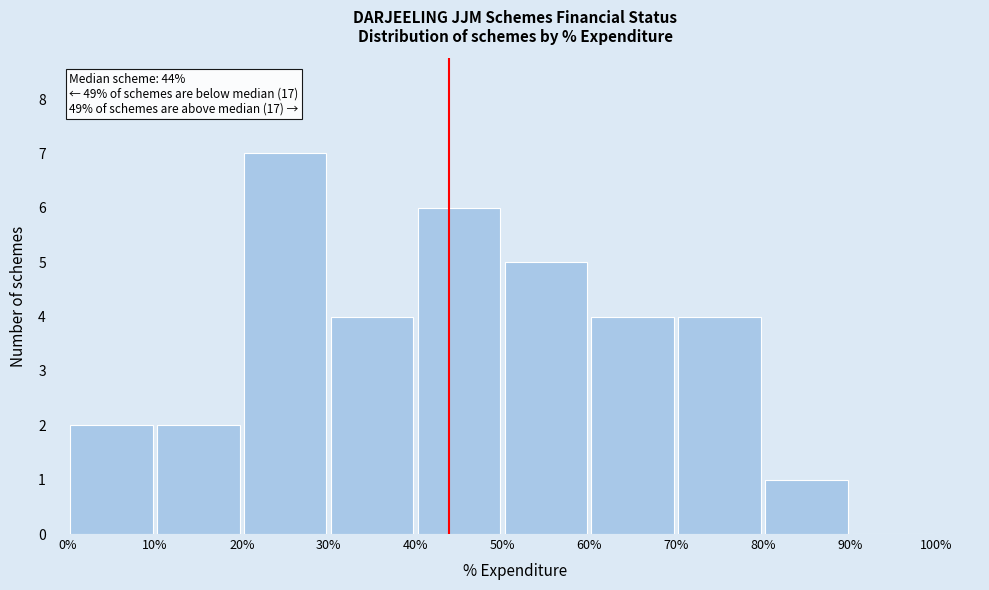

Over which range of the x-axis is the bar tallest?

20% to 30%